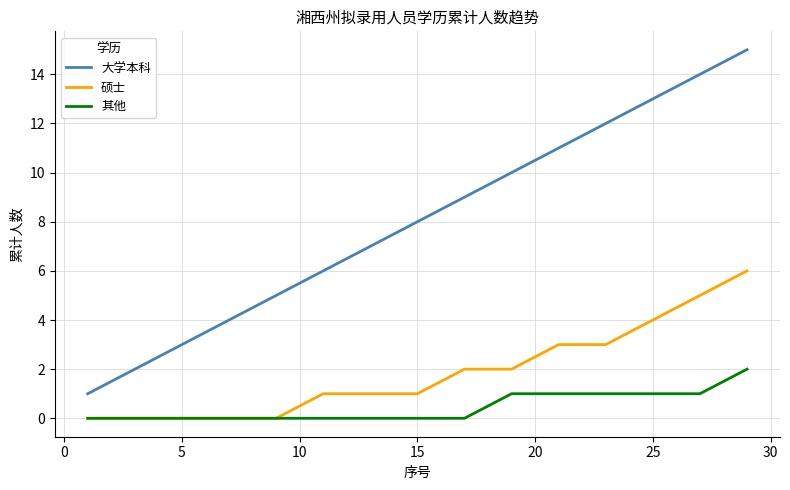

What is the maximum value shown in the chart?

15